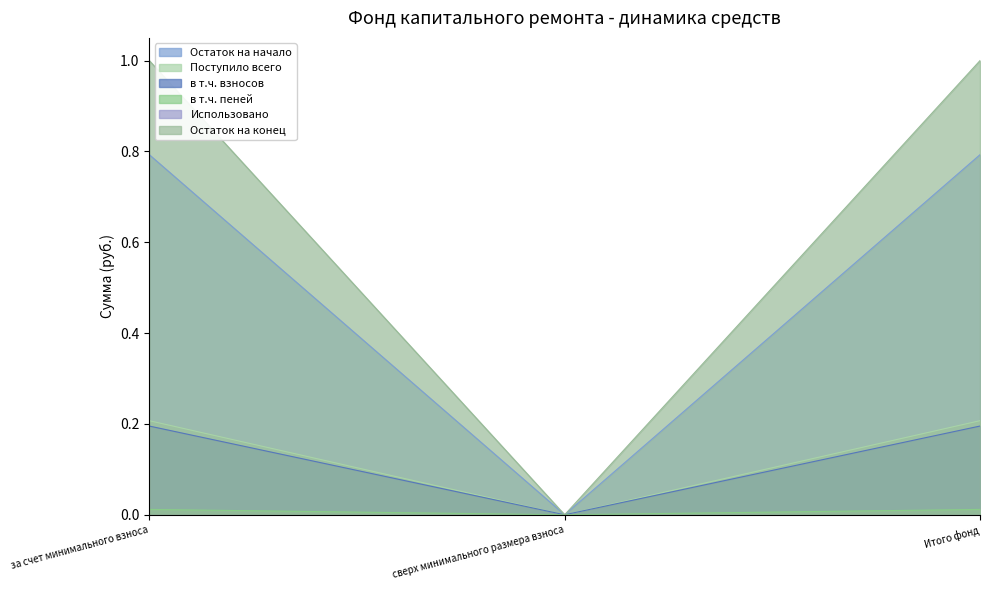

The value of в т.ч. взносов at за счет минимального взноса is 0.3. True or false?

False